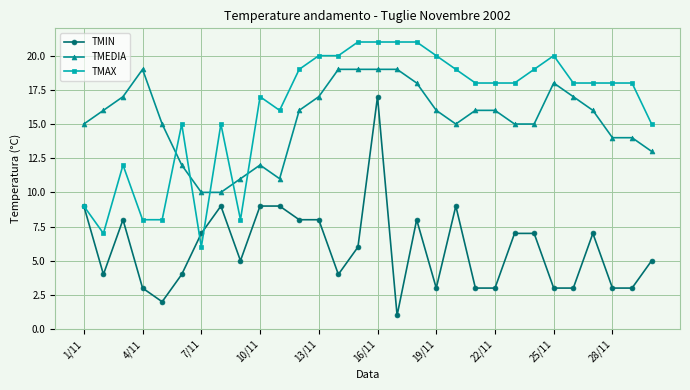

What is the value of the TMIN point at the 6th from the left?

4